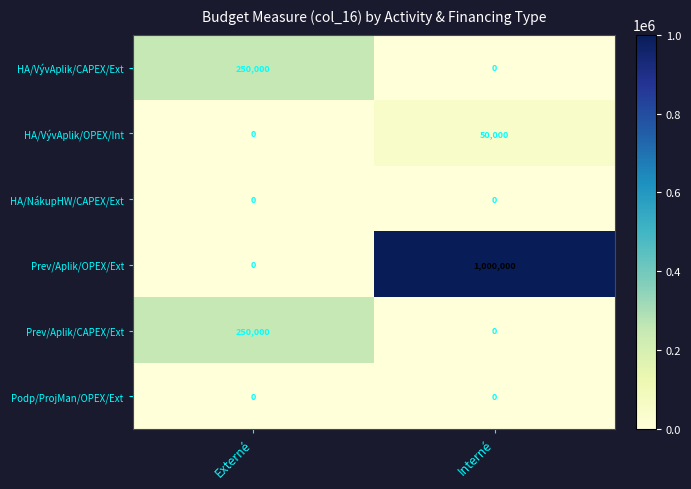

The value of Prev/Aplik/CAPEX/Ext at Interné is 0. True or false?

True